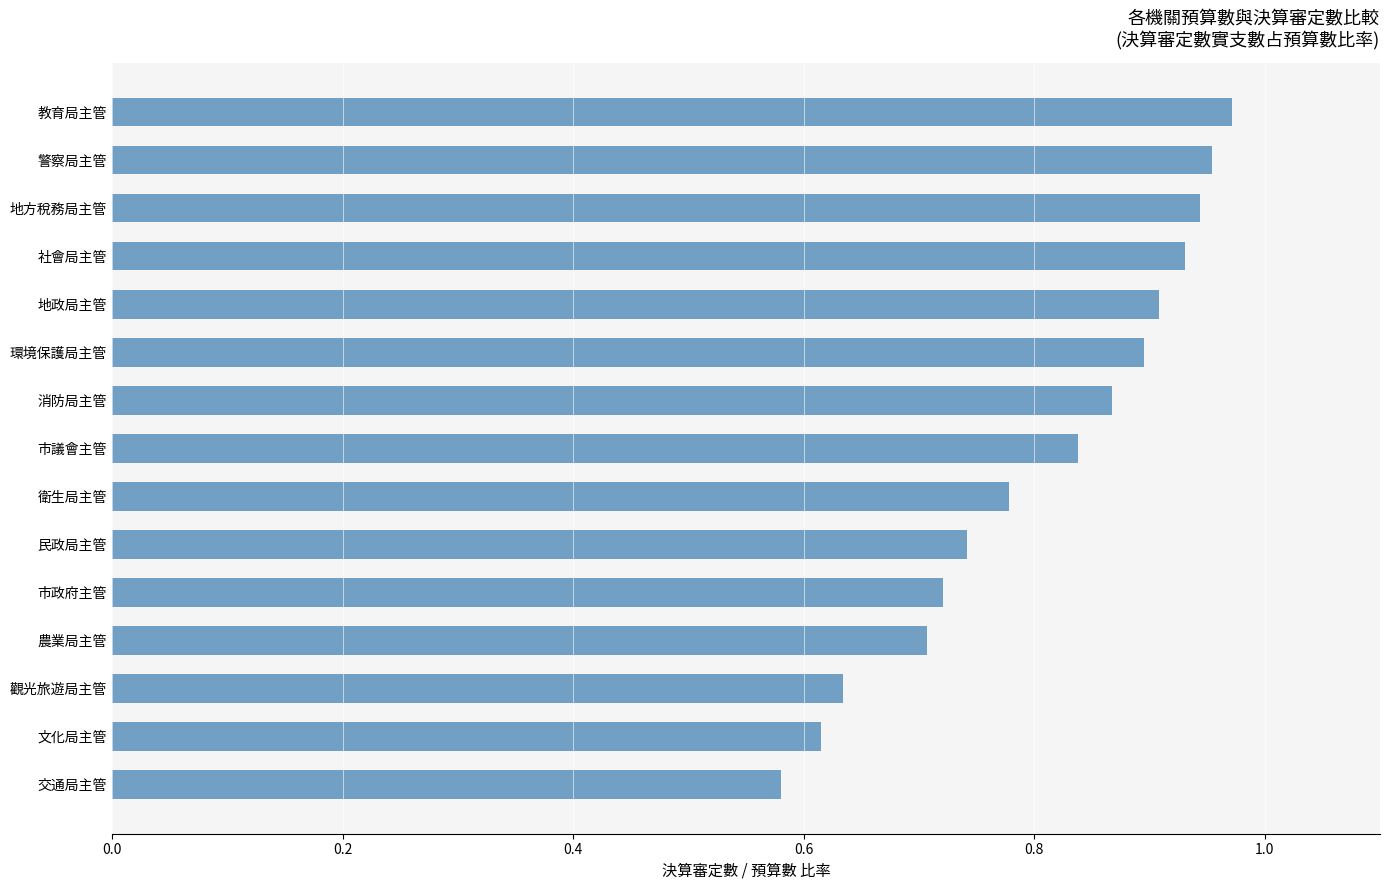

List the labels in order of value, smallest first.

交通局主管, 文化局主管, 觀光旅遊局主管, 農業局主管, 市政府主管, 民政局主管, 衛生局主管, 市議會主管, 消防局主管, 環境保護局主管, 地政局主管, 社會局主管, 地方稅務局主管, 警察局主管, 教育局主管